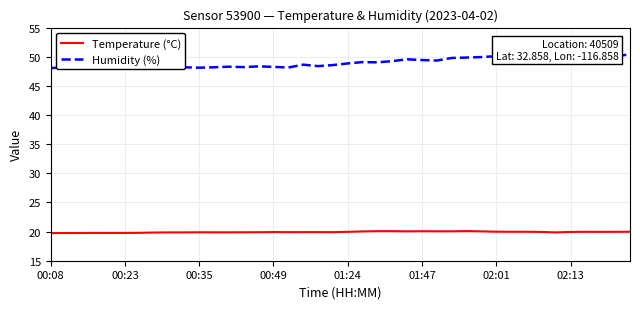

What is the average value of the Humidity (%) series?

49.0